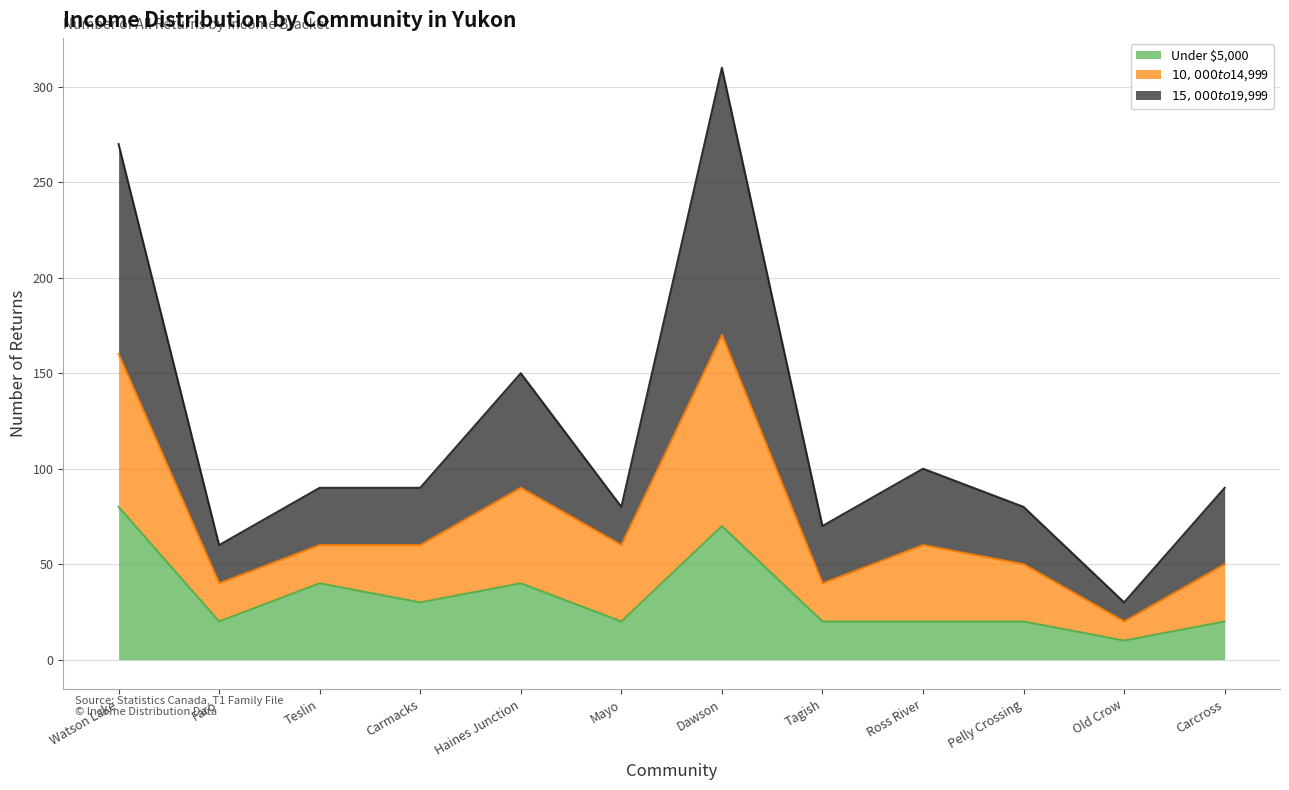

Which label corresponds to the largest value in the chart?

Dawson